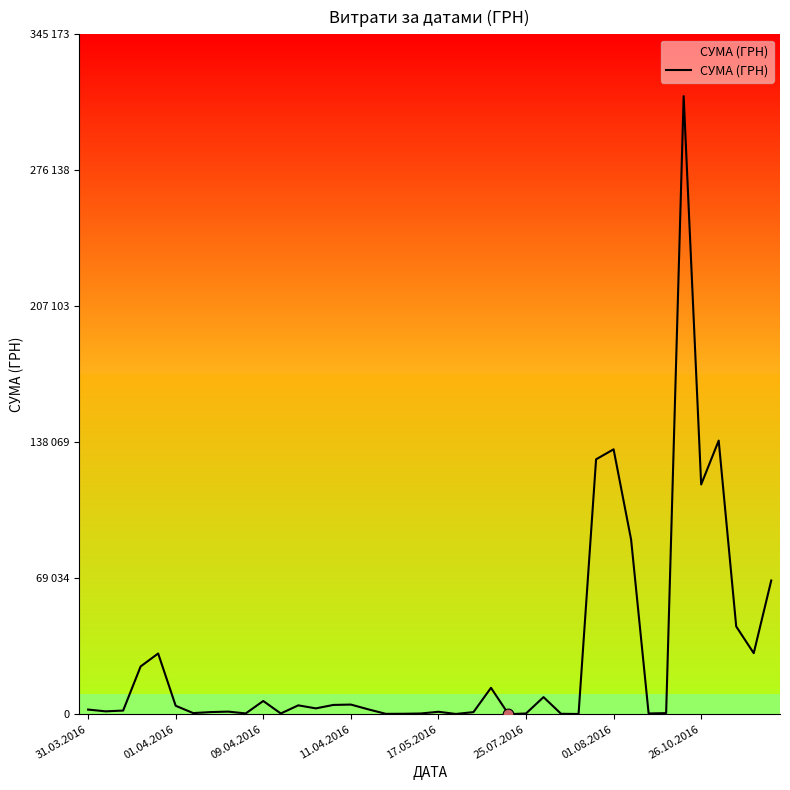

Does the chart have visible grid lines?

No